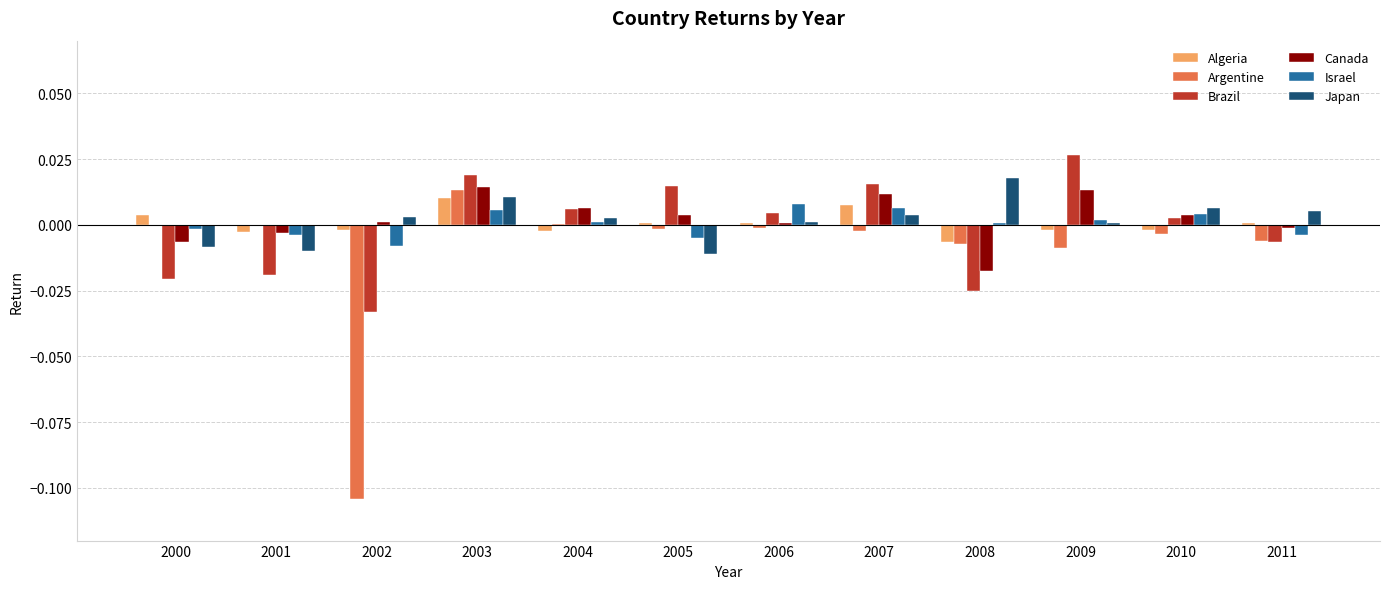

Is the value of Brazil at 2005 greater than the value of Israel at 2004?

Yes